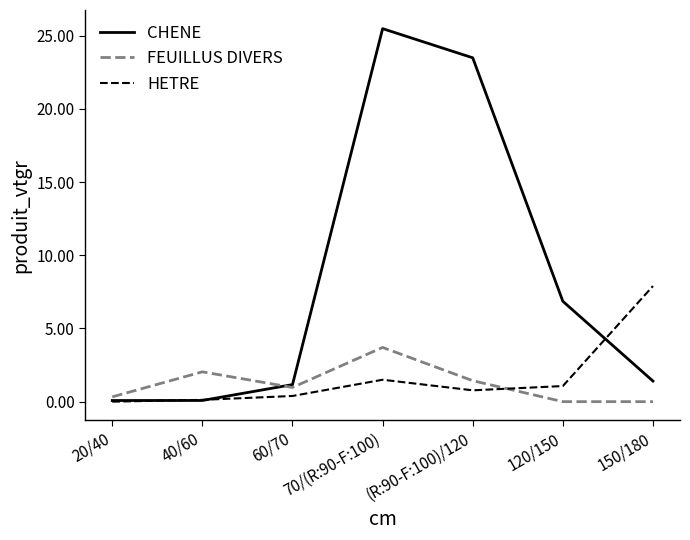

What position from the right is (R:90-F:100)/120?

3